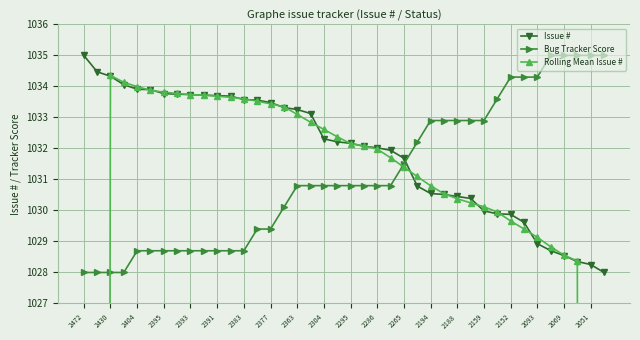

What is the sum of all Rolling Mean Issue # values?

40037.8